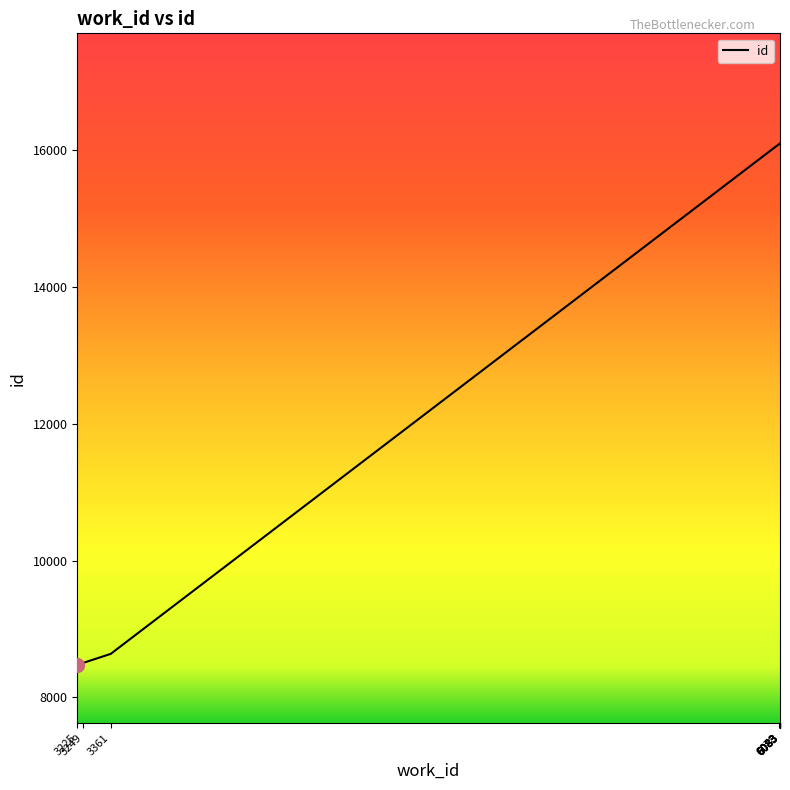

Approximately how many times larger is the value at 3225 compared to 6083?

0.5